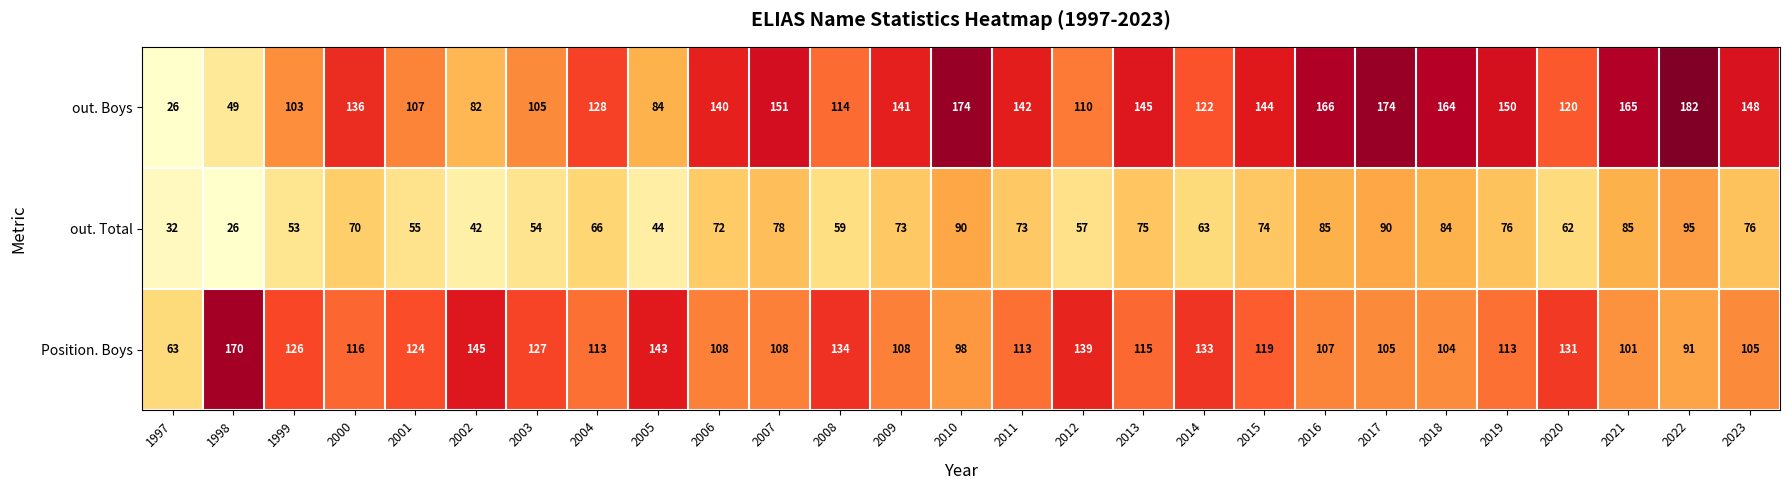

What is the difference between the maximum and minimum values in the out. Boys series?

156